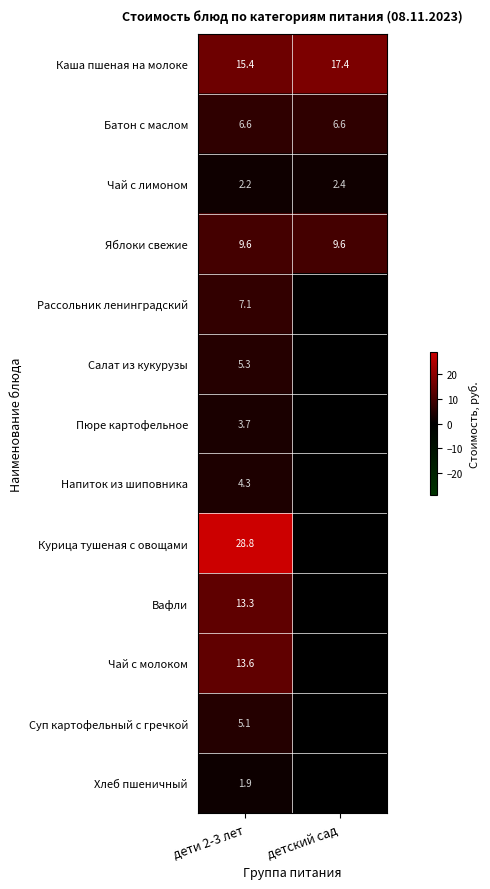

What is the spread (max minus min) of values at дети 2-3 лет?

26.9